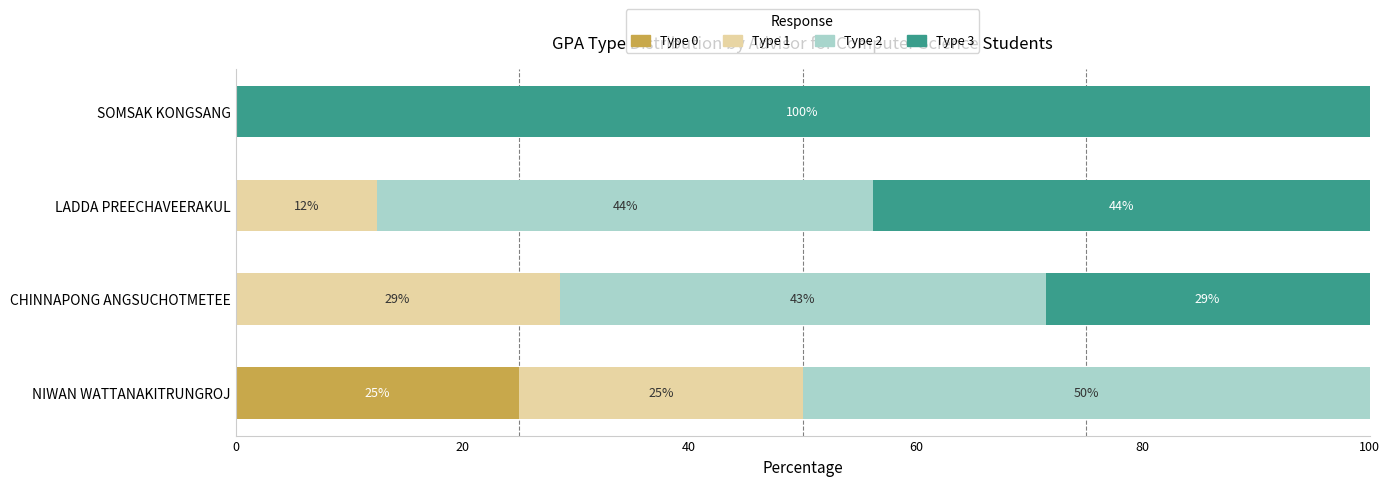

What is the maximum value for Type 0?

25.0